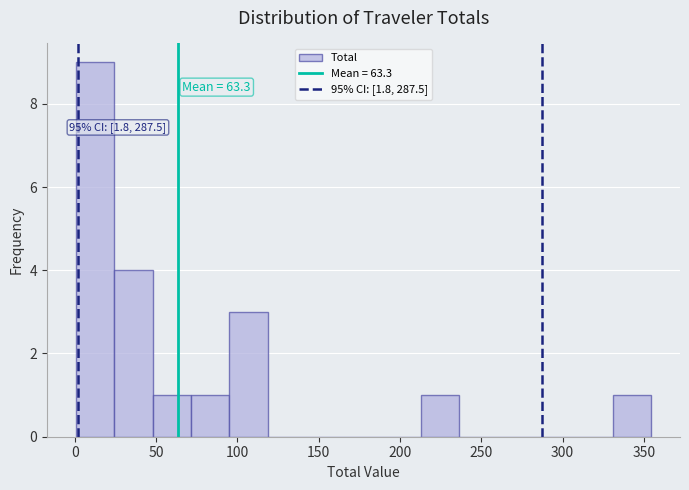

Over which range of the x-axis is the bar tallest?

0 to 25